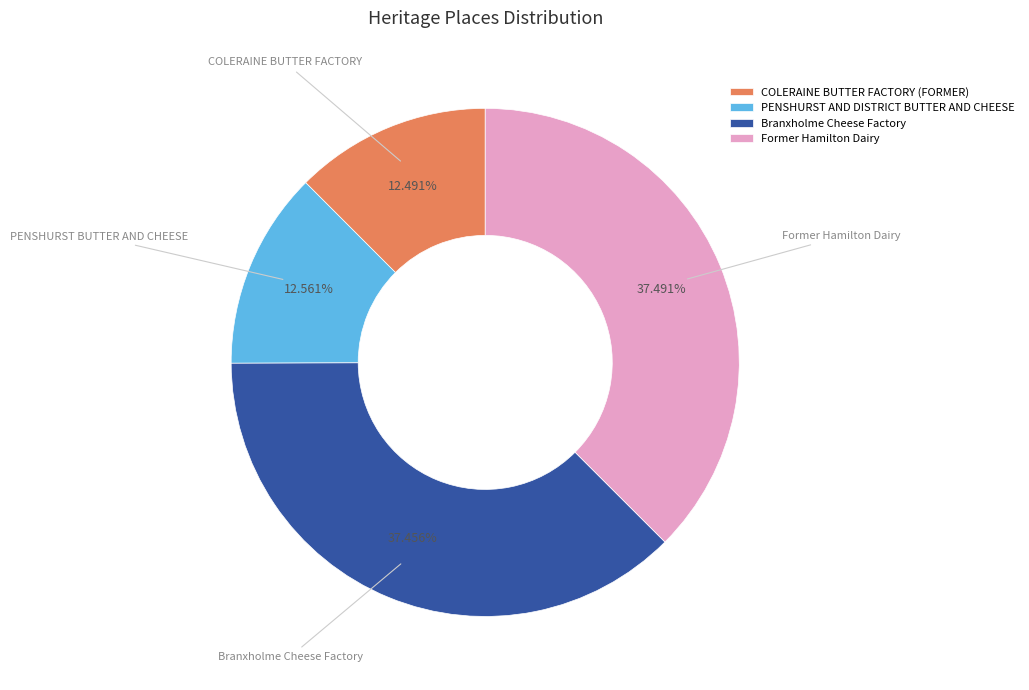

How many segments does this pie chart have?

4